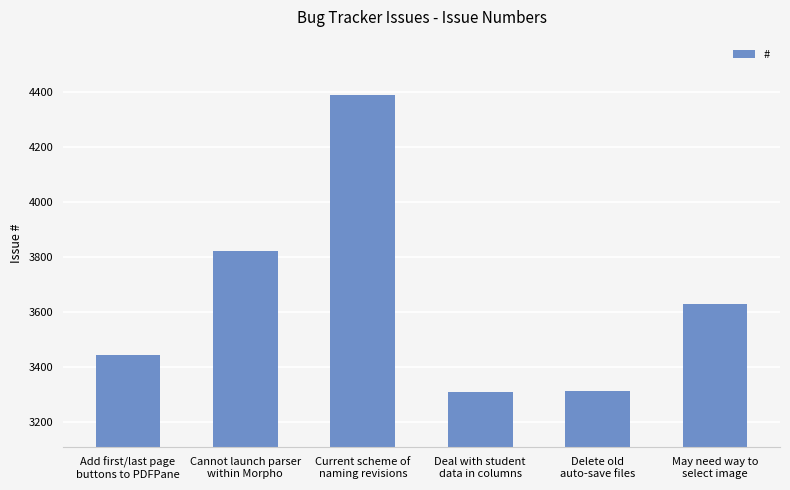

What is the difference between the second highest and minimum values?

514